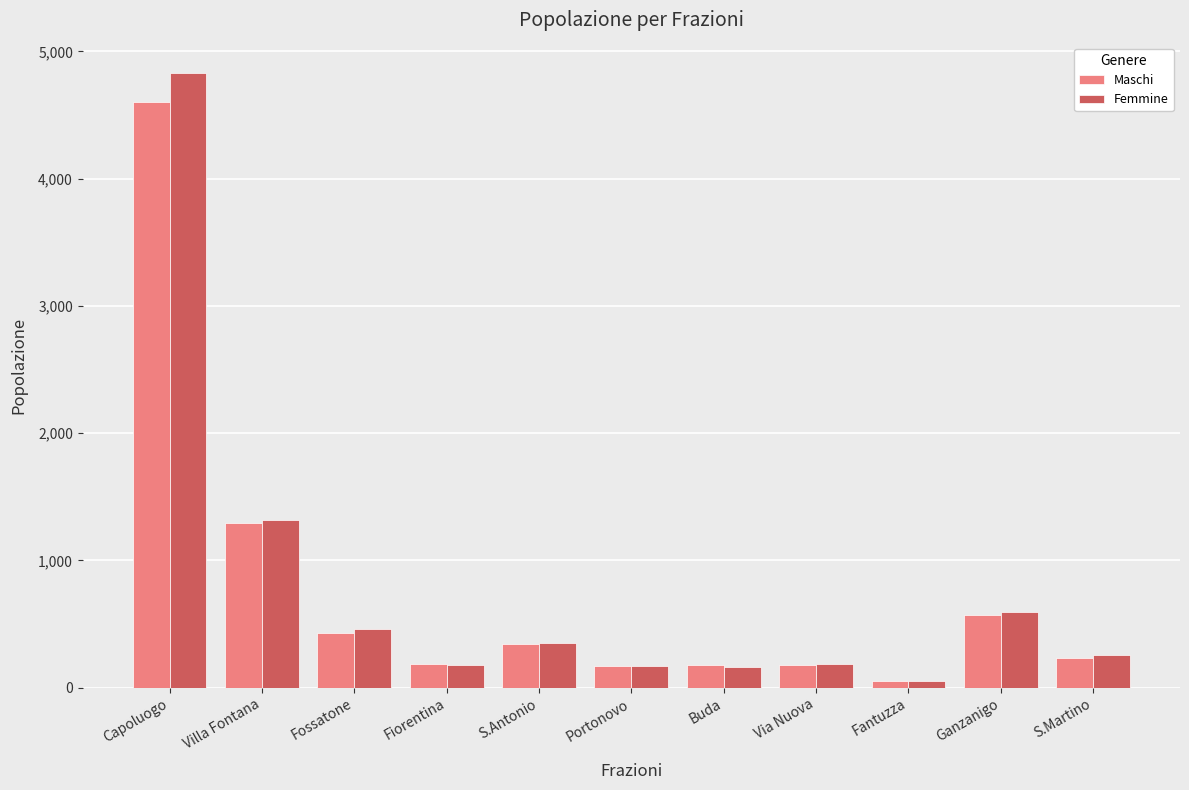

What is the label of the 7th bar from the right?

S.Antonio